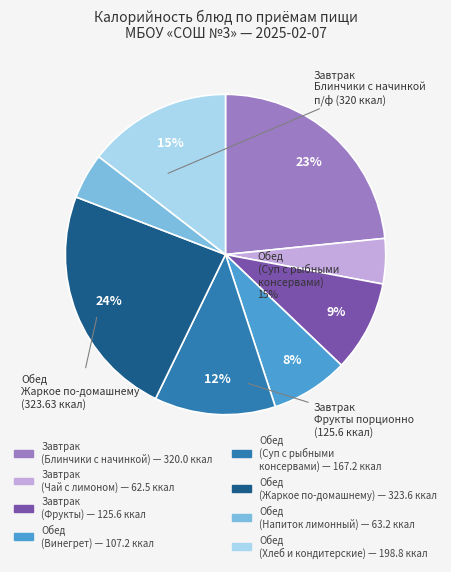

Is there a majority slice in this chart?

No